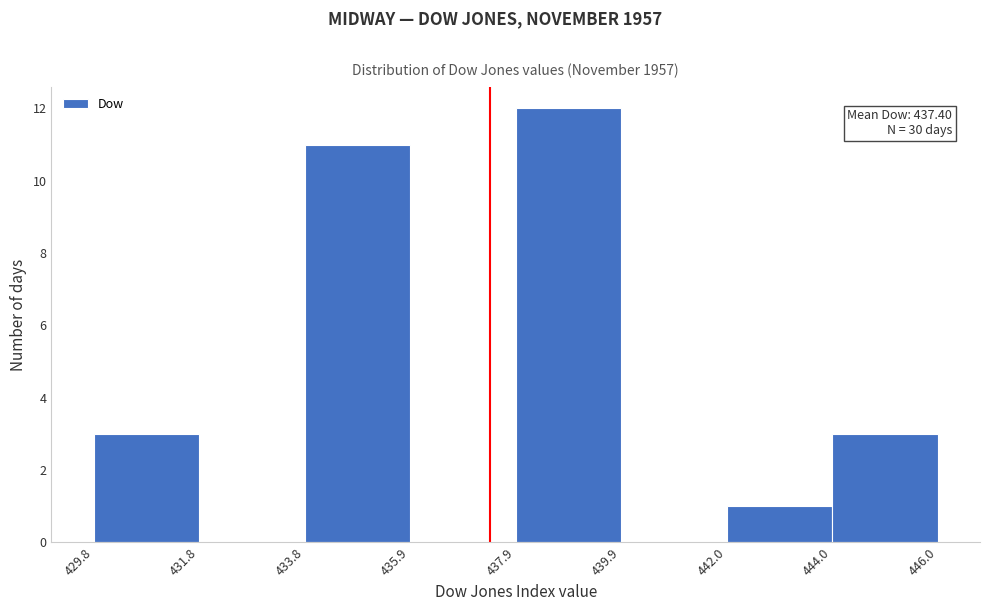

Over which range of the x-axis is the bar tallest?

437.9 to 439.9